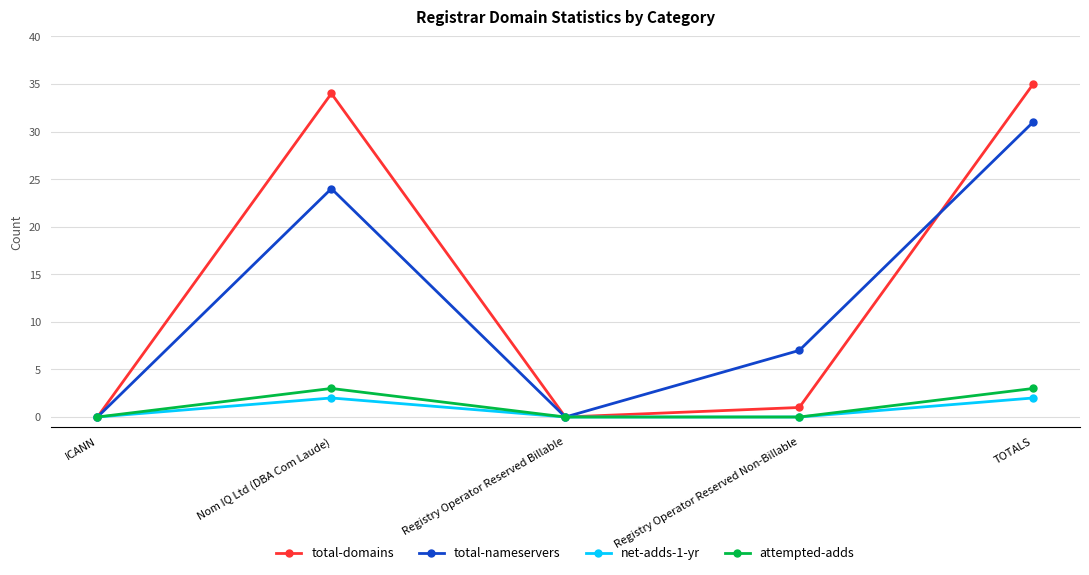

Read the net-adds-1-yr value at TOTALS.

2